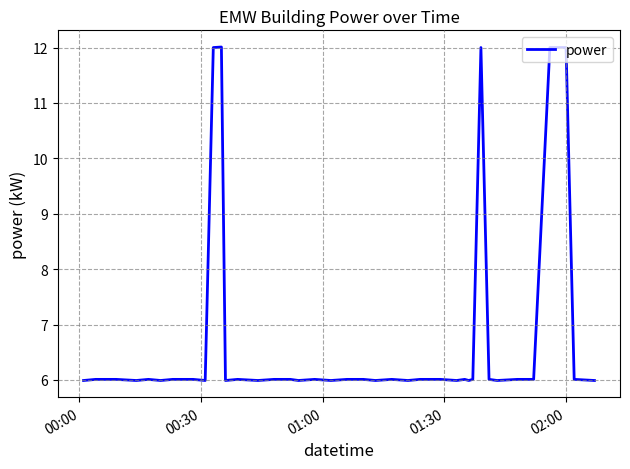

How many lines are shown in the chart?

1